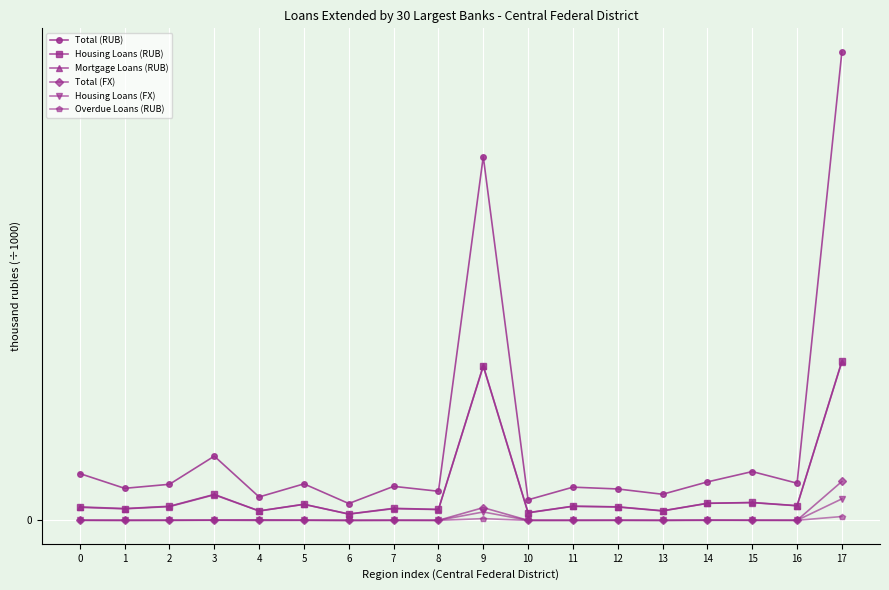

Does the chart have visible grid lines?

Yes